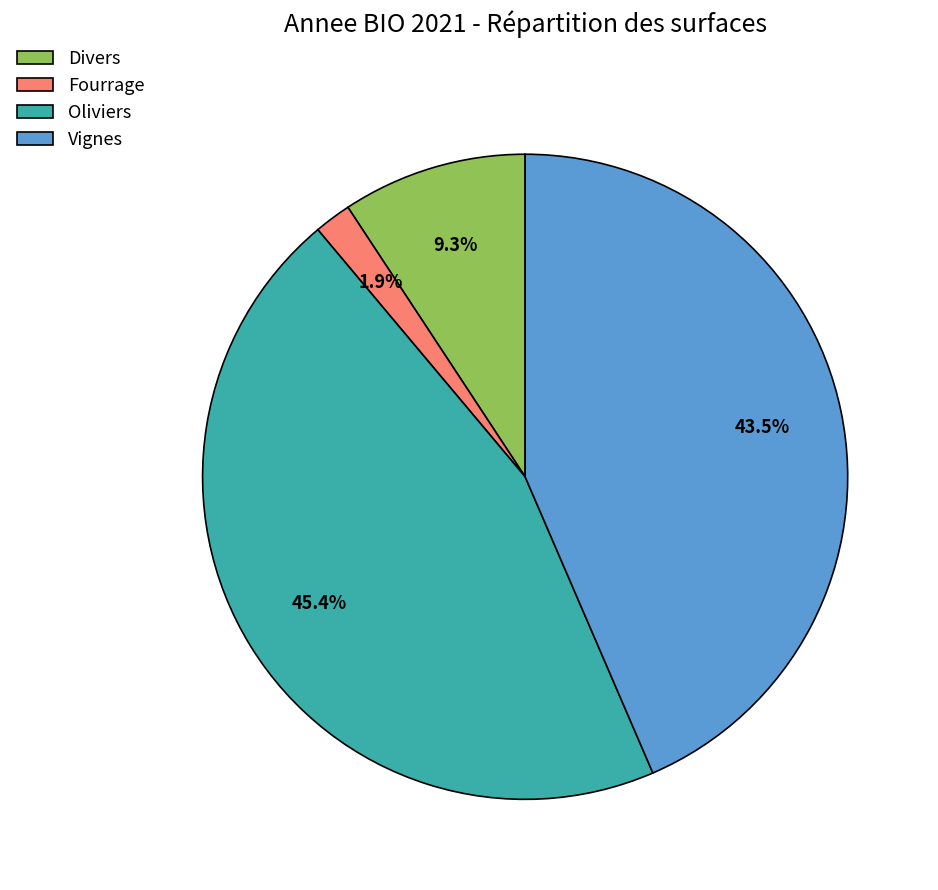

What is the smallest slice in the pie chart?

Fourrage